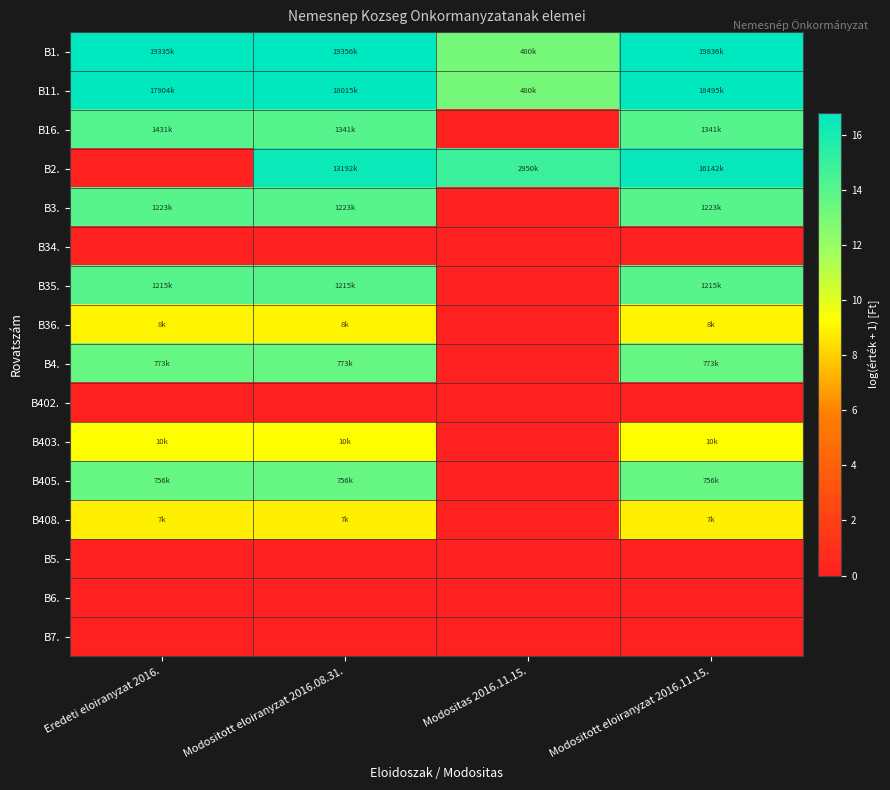

Which category has the lowest value across all series?

Modositas 2016.11.15.